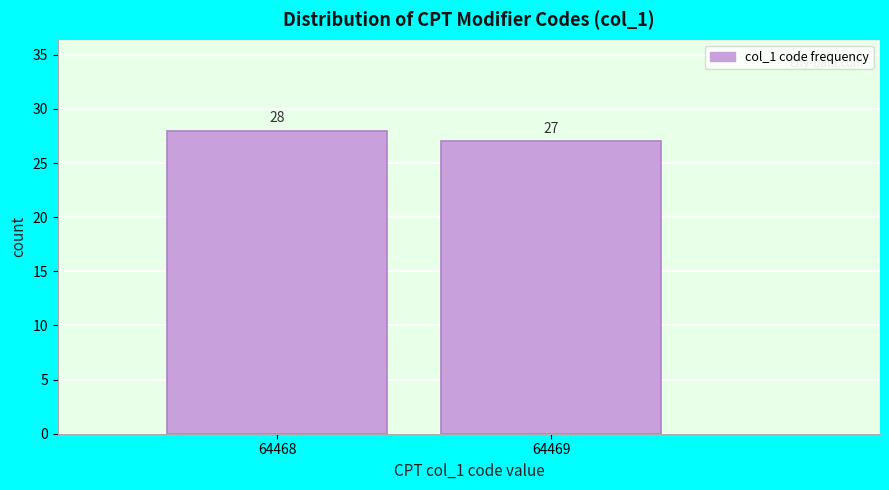

Reading left to right, extract all data points from this chart.

64468=28	64469=27